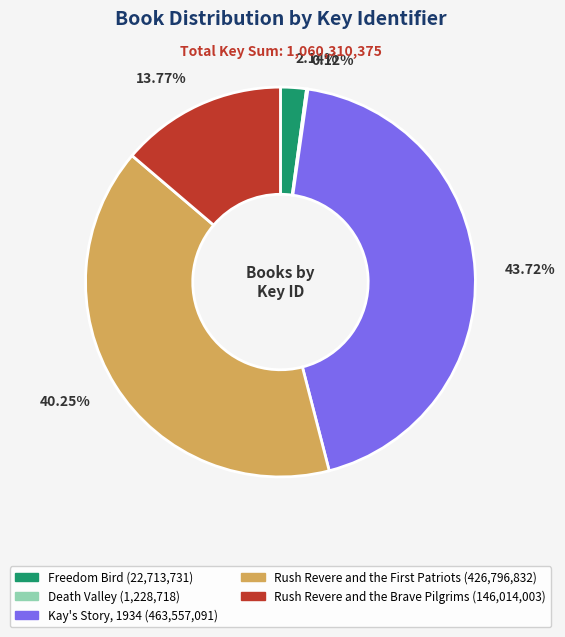

The Rush Revere and the Brave Pilgrims slice represents 23% of the pie. True or false?

False